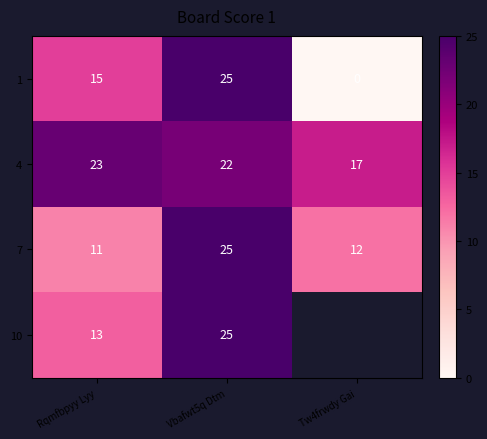

How many categories are shown in the chart?

3